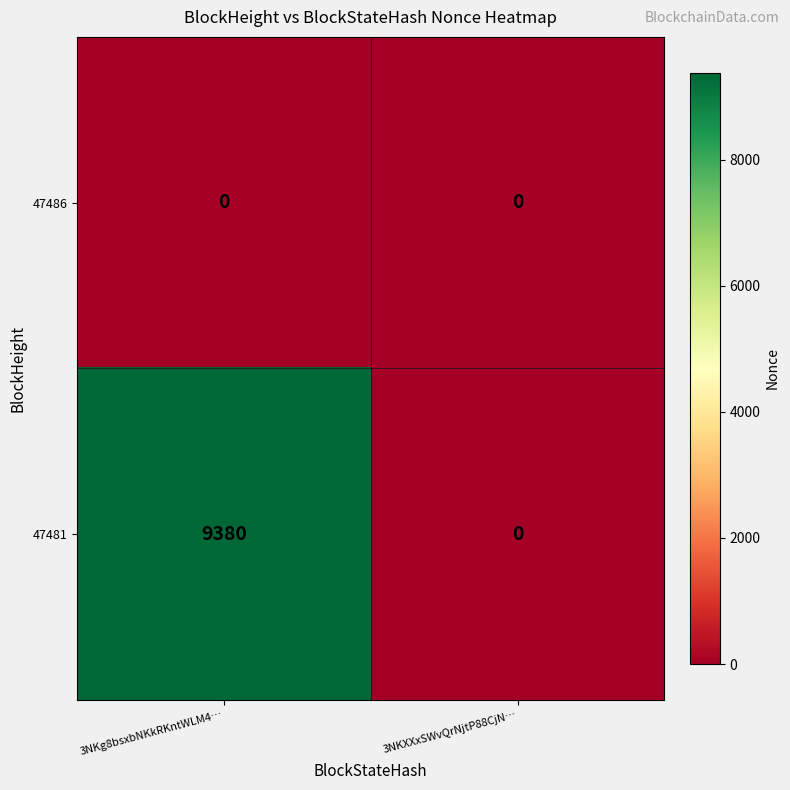

Reading left to right, what are all the values shown in this chart?

47486: 0	0
47481: 9380	0